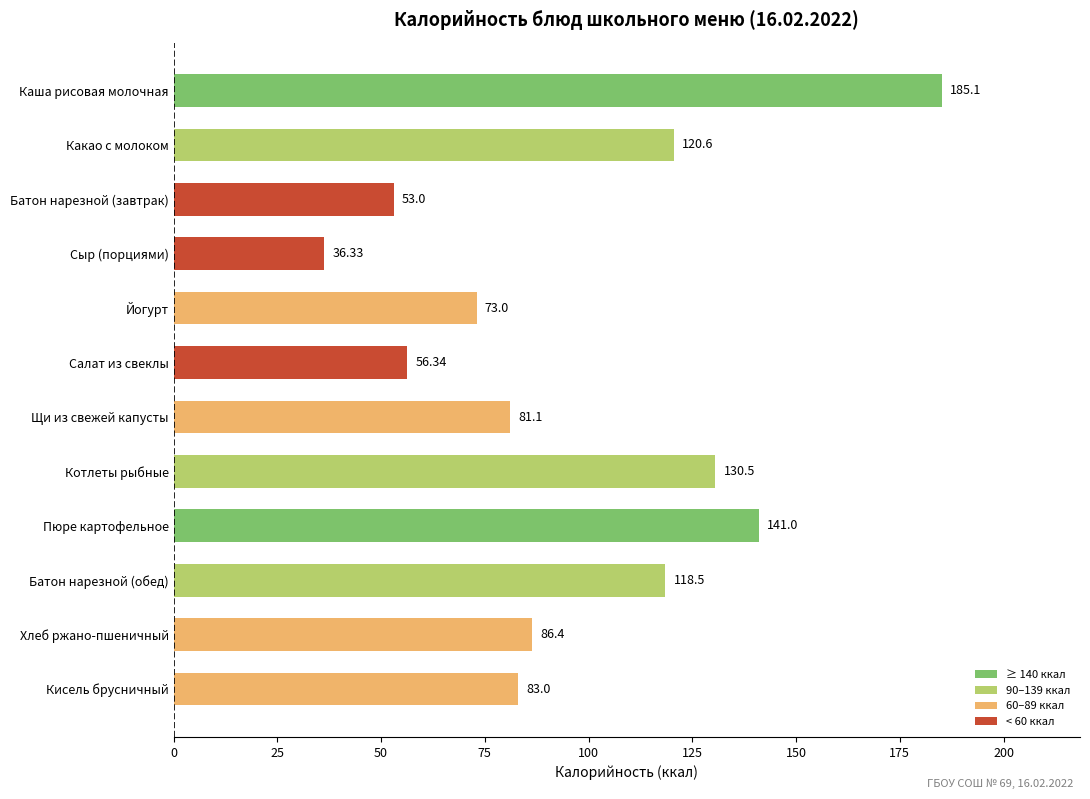

What is the label of the 3rd bar from the top?

Батон нарезной (завтрак)